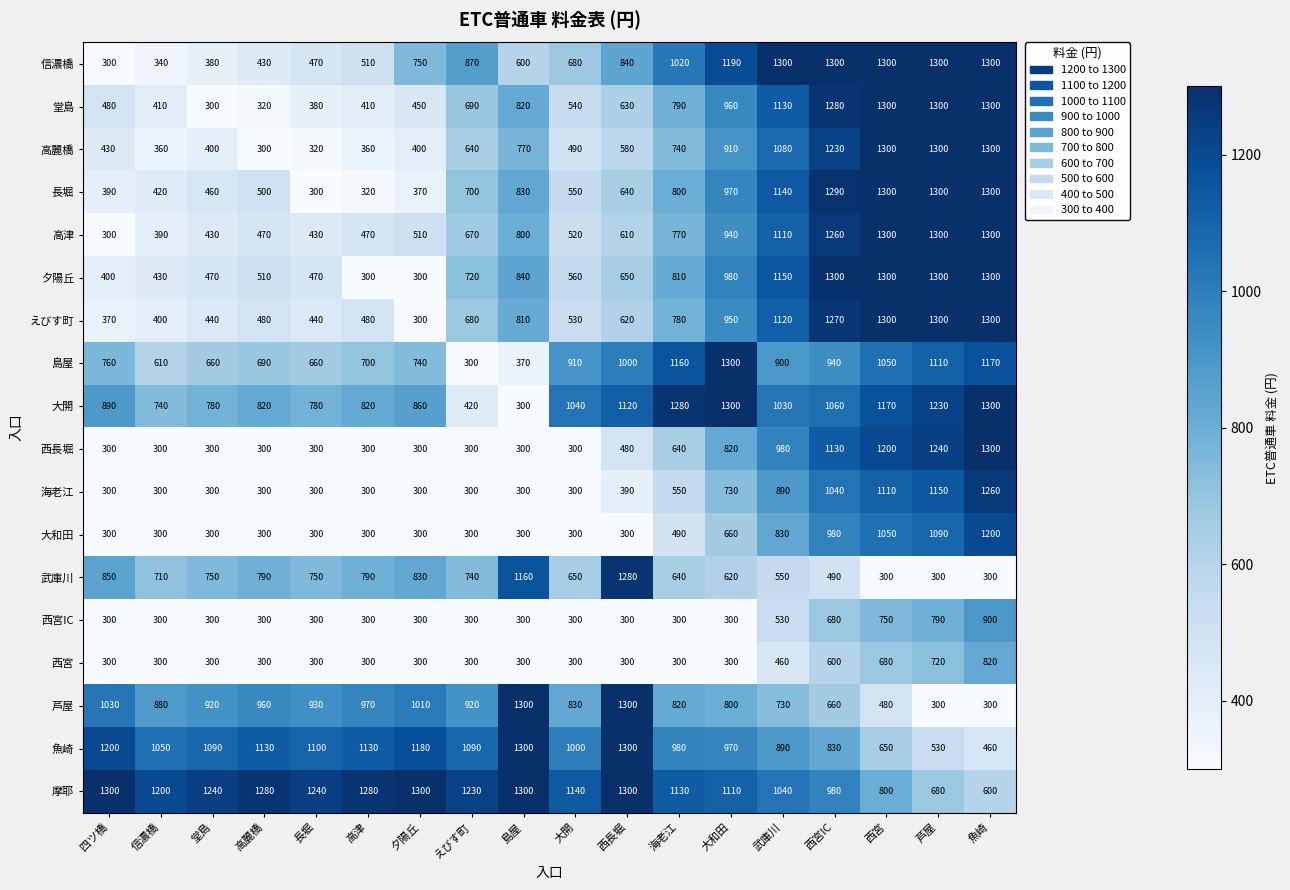

What is the total value across all series at 島屋?

12700